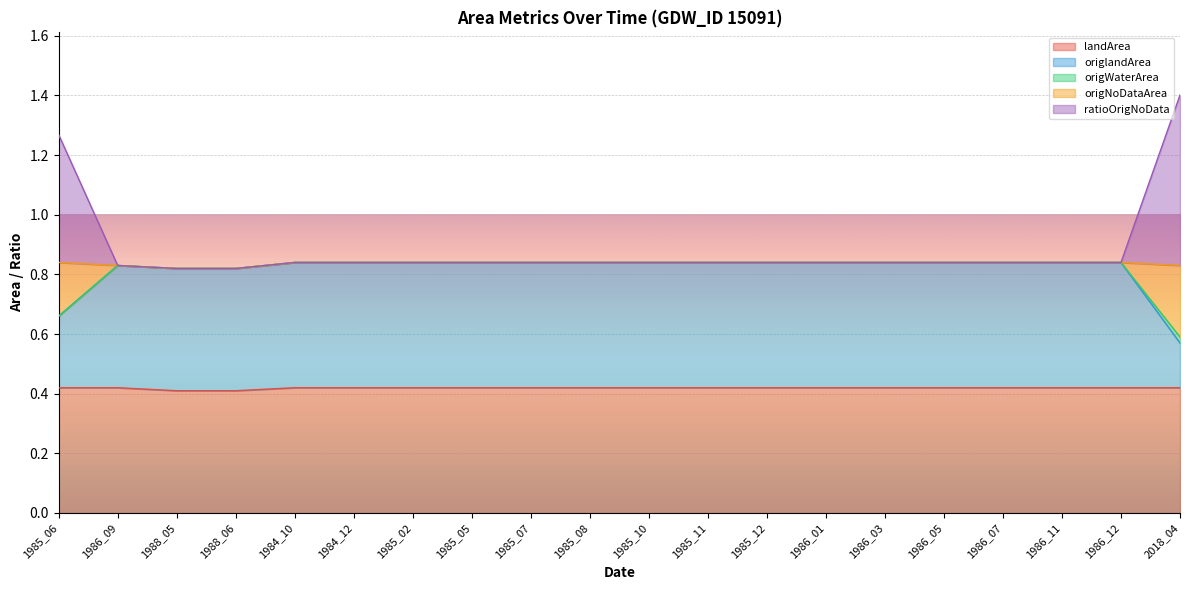

The landArea series shows 0.2 at 1986_11. True or false?

False